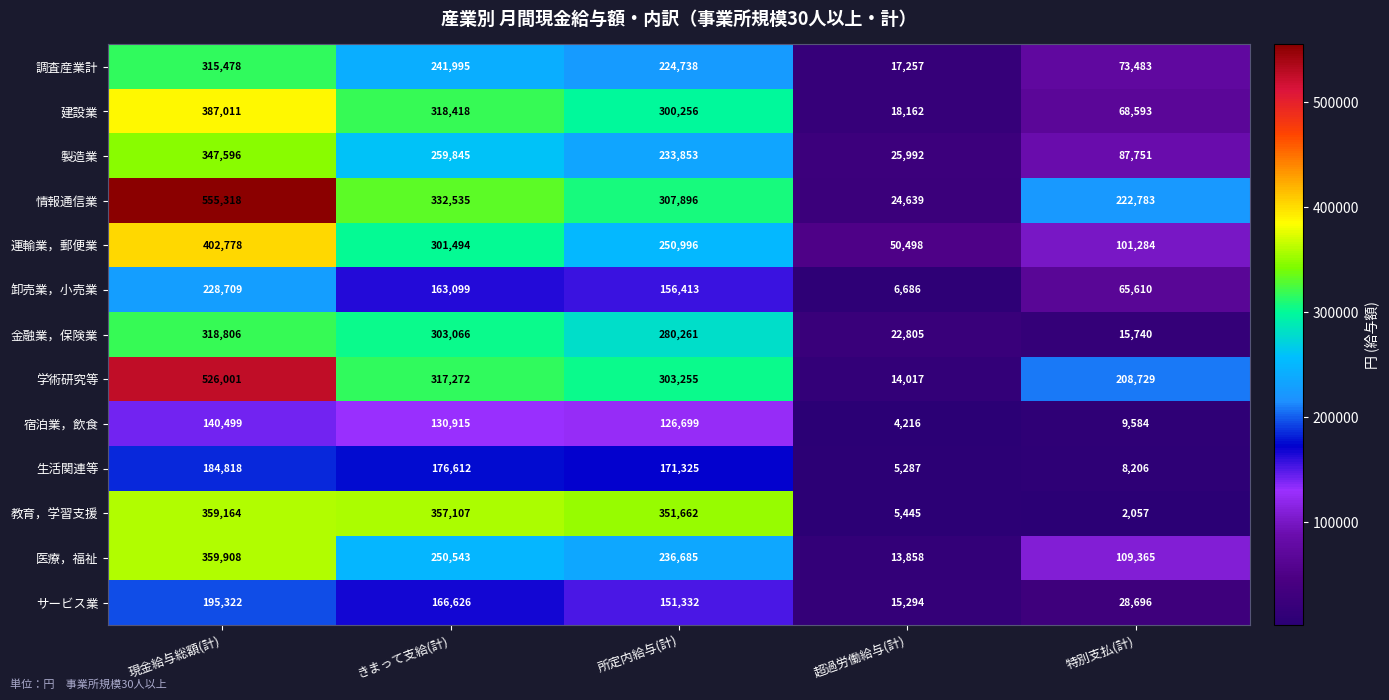

At 現金給与総額(計), list the series in order from largest to smallest.

情報通信業, 学術研究等, 運輸業，郵便業, 建設業, 医療，福祉, 教育，学習支援, 製造業, 金融業，保険業, 調査産業計, 卸売業，小売業, サービス業, 生活関連等, 宿泊業，飲食